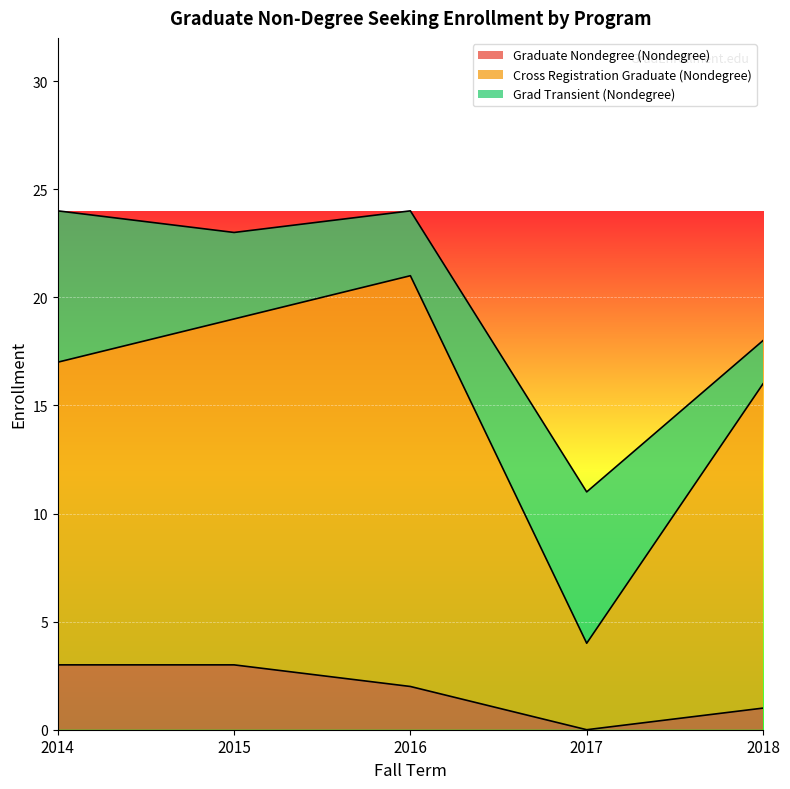

Count the Graduate Nondegree (Nondegree) values in the range 1 to 3.

4